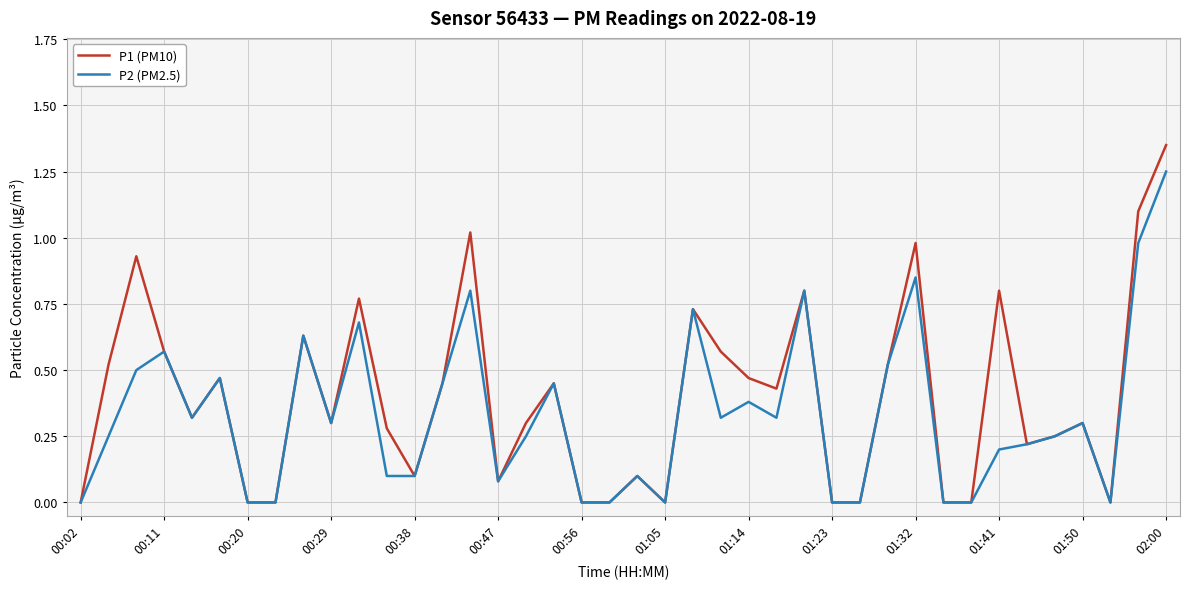

List the series in order of their peak value, lowest first.

P2 (PM2.5), P1 (PM10)